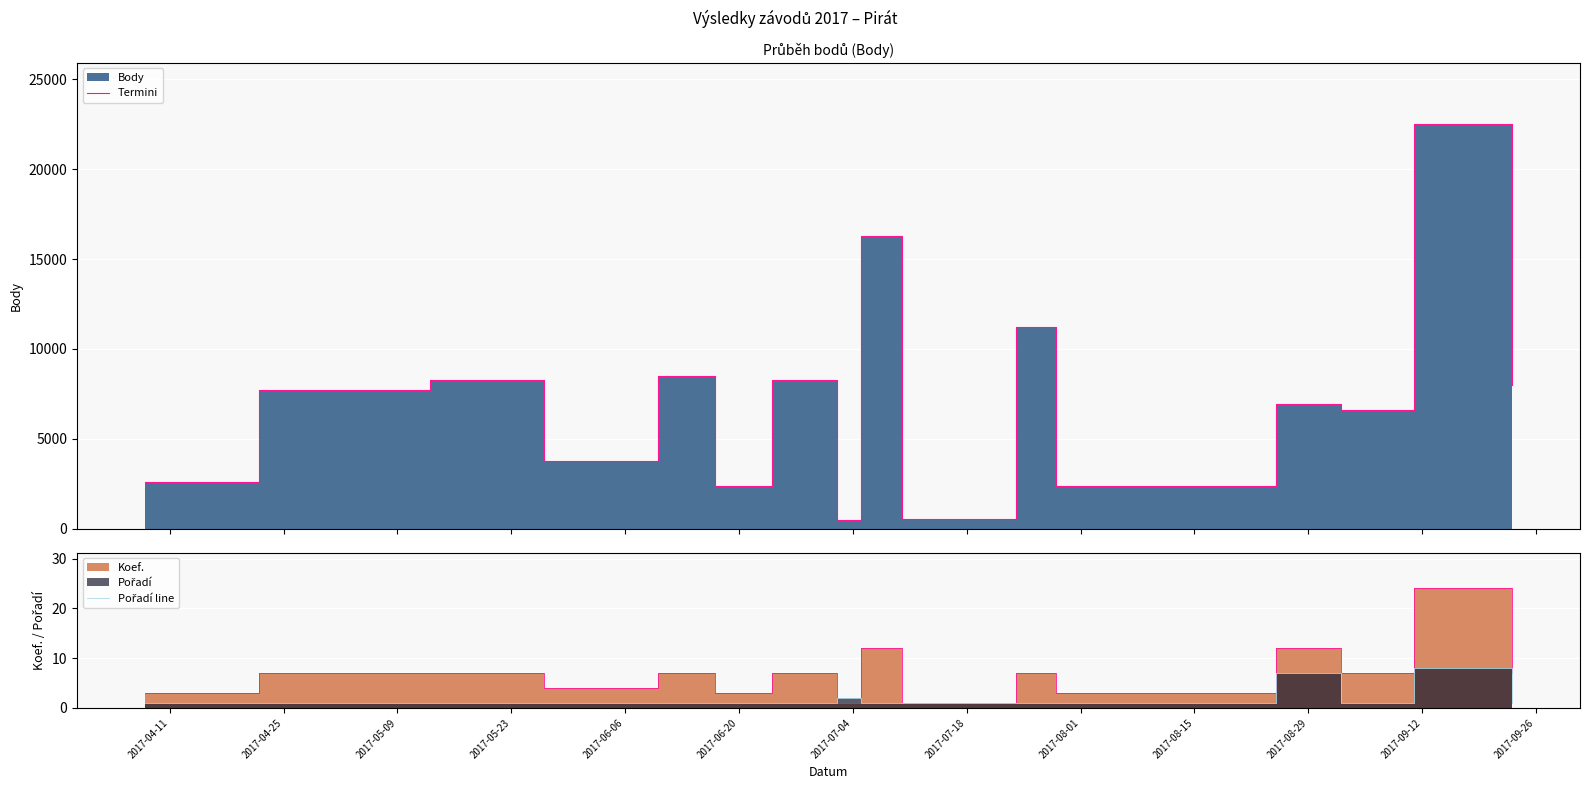

What is the difference between the maximum and minimum values in the Termini series?

22020